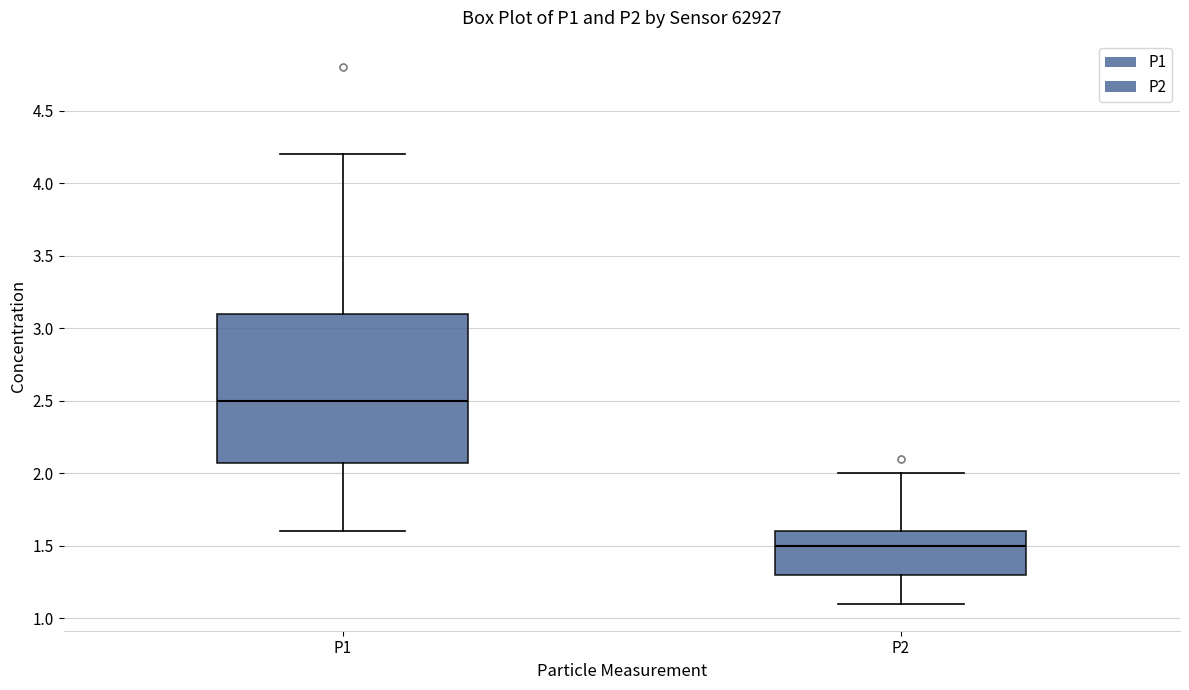

Where is the upper edge of the box for P2 on the y-axis? The values are not printed on the chart, so give them approximately, as read against the axis.

1.6